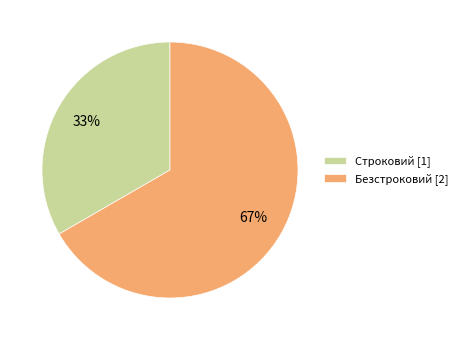

Rank the categories by value from highest to lowest.

Безстроковий, Строковий